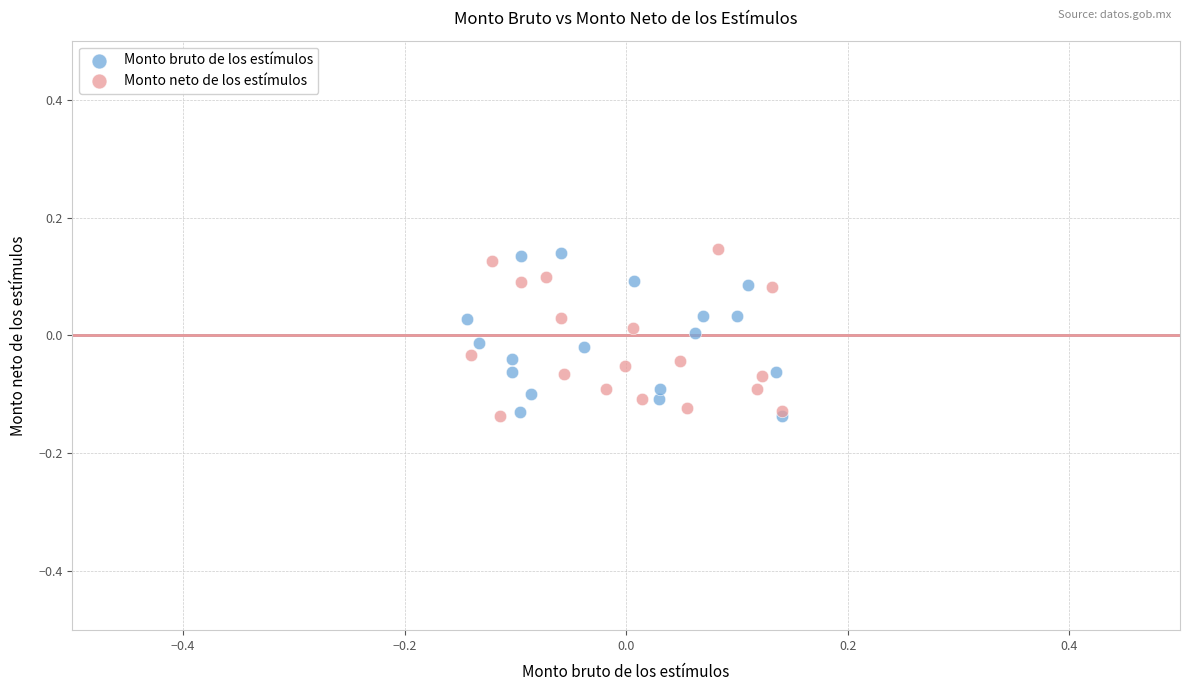

What are all the series names shown in the legend?

Monto bruto de los estímulos, Monto neto de los estímulos